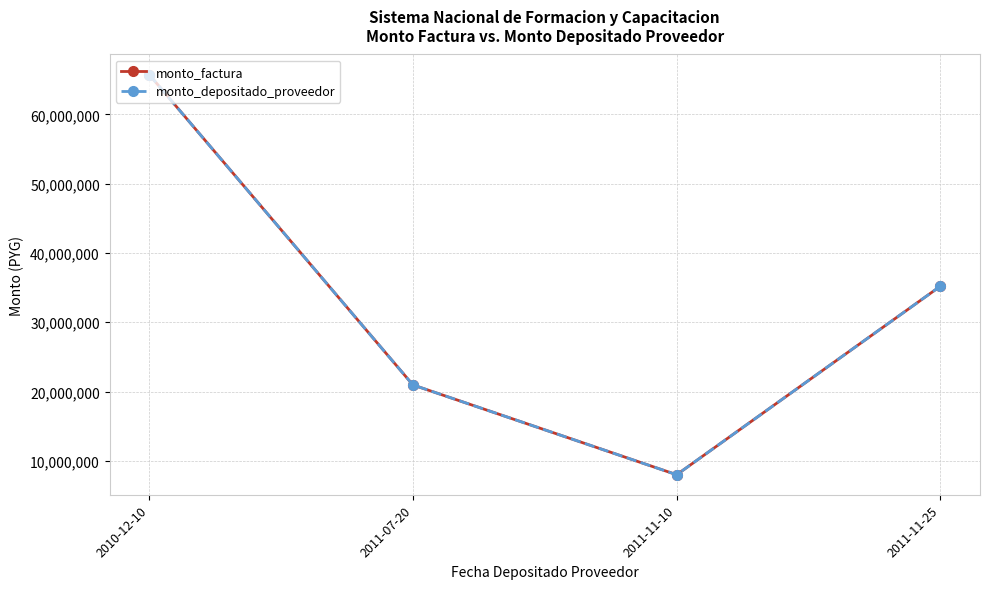

At which category does the chart reach its peak across all series?

2010-12-10